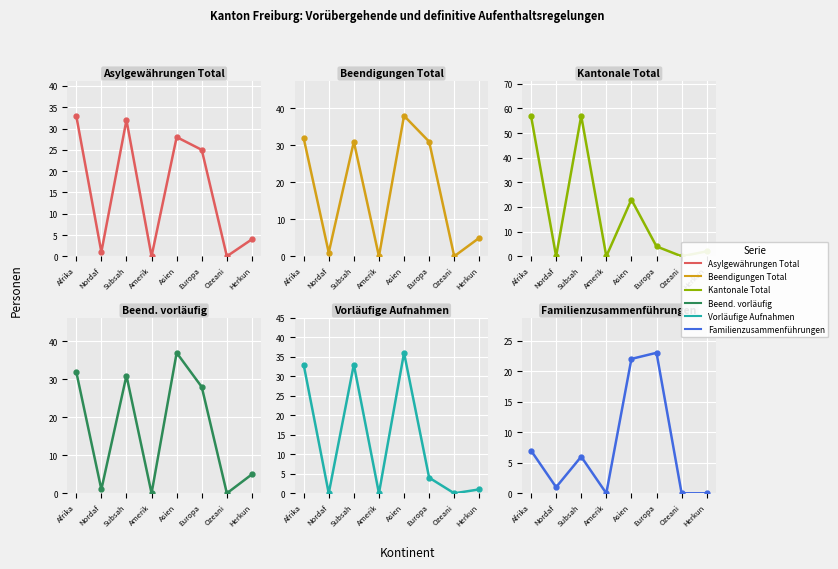

What are all the series names shown in the legend?

col_10 (Asylgewährungen Total), col_4 (Beendigungen Total), col_7 (Kantonale Total), col_6 (Beend. vorläufig), col_2 (Vorläufige Aufnahmen), col_12 (Familienzusammenführungen)